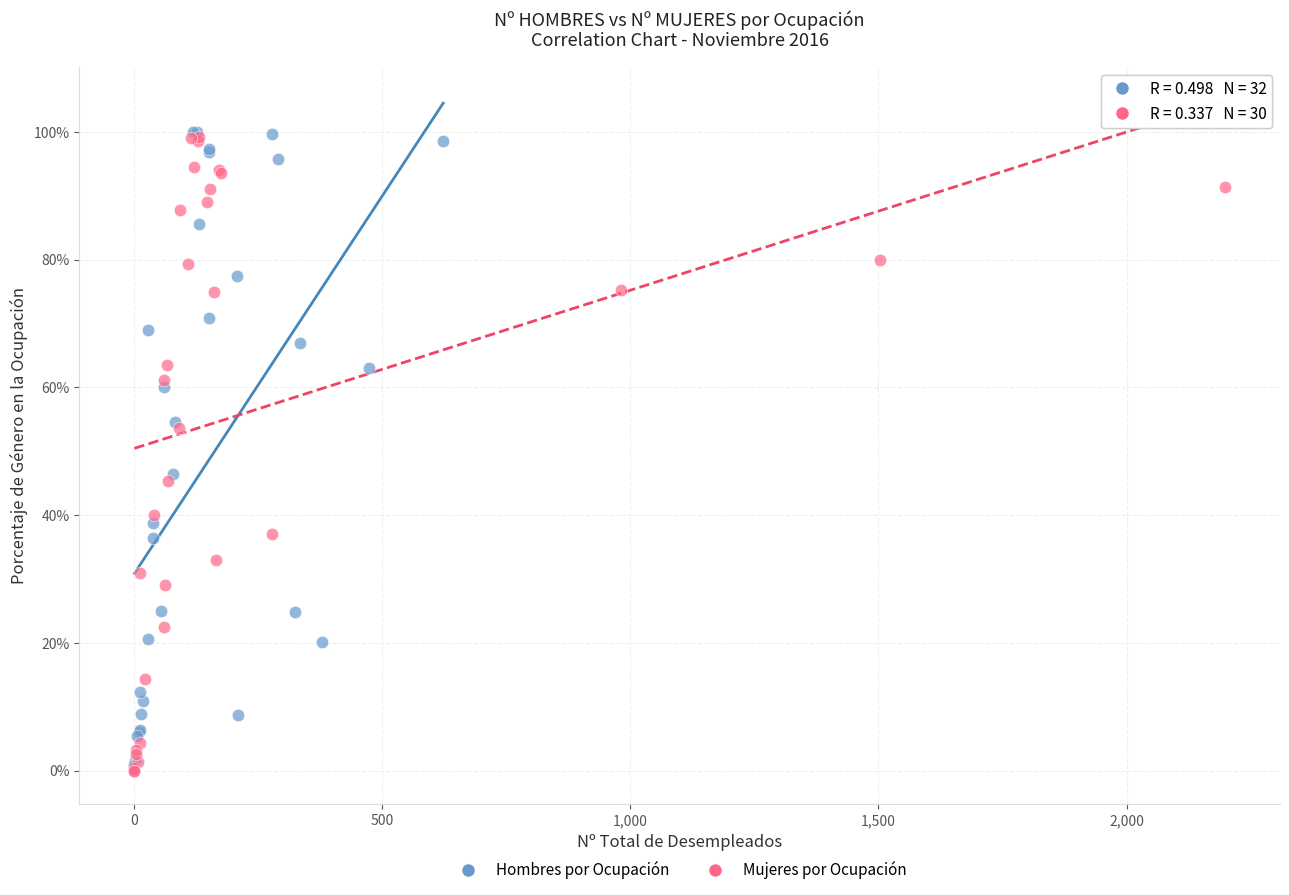

What are all the series names shown in the legend?

Hombres por Ocupación, Mujeres por Ocupación